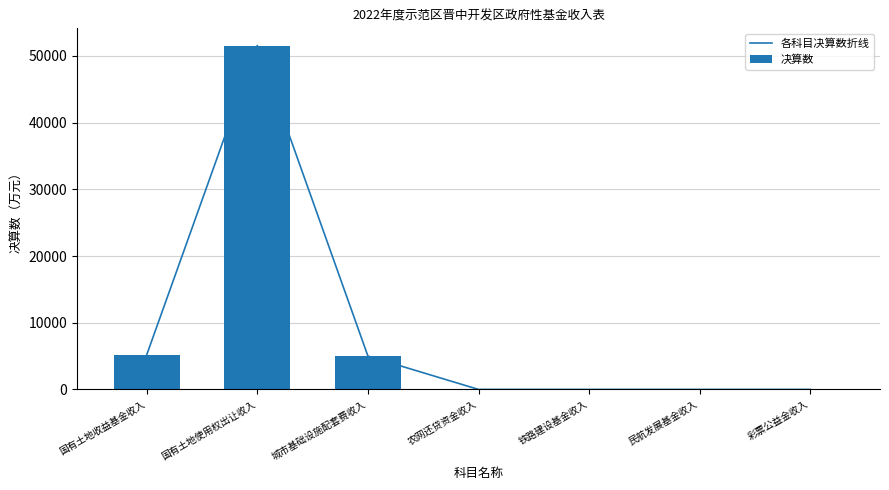

What are all the series names shown in the legend?

各科目决算数折线, 决算数